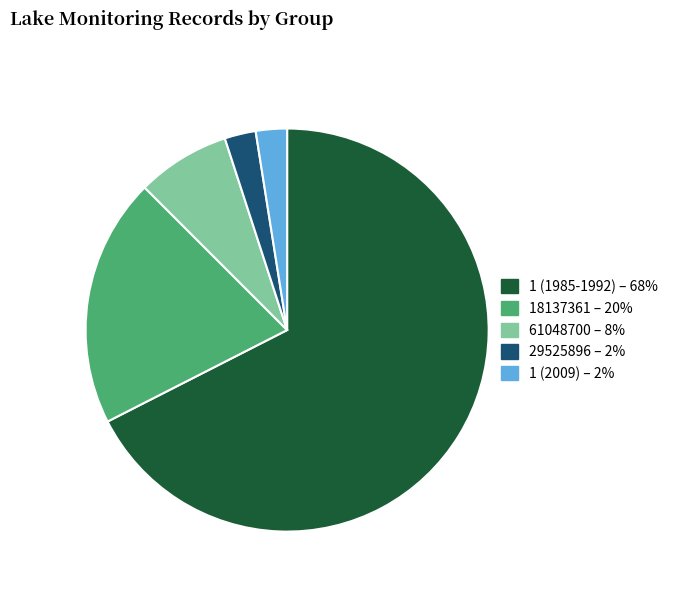

Is there any slice that represents more than half of the pie?

Yes